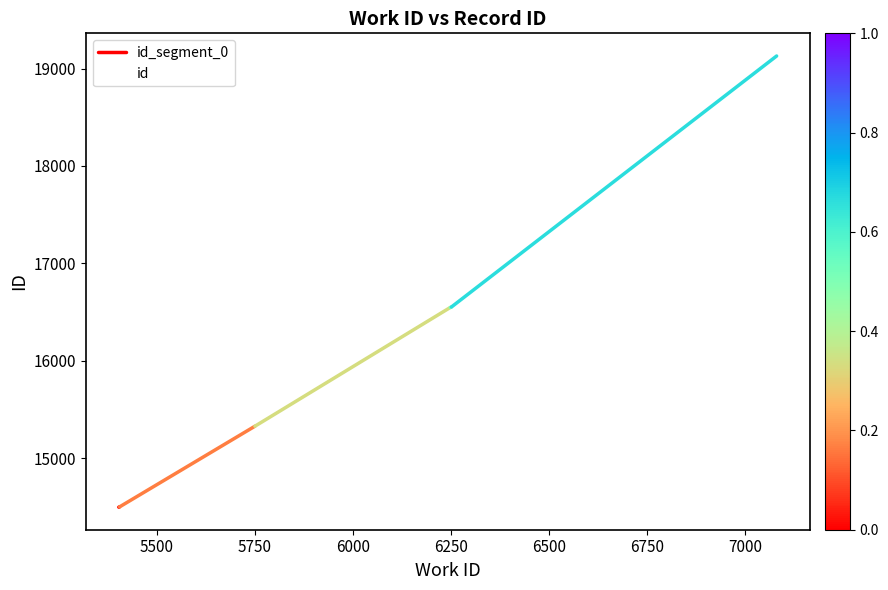

Where does the data first go above 16547?

6251